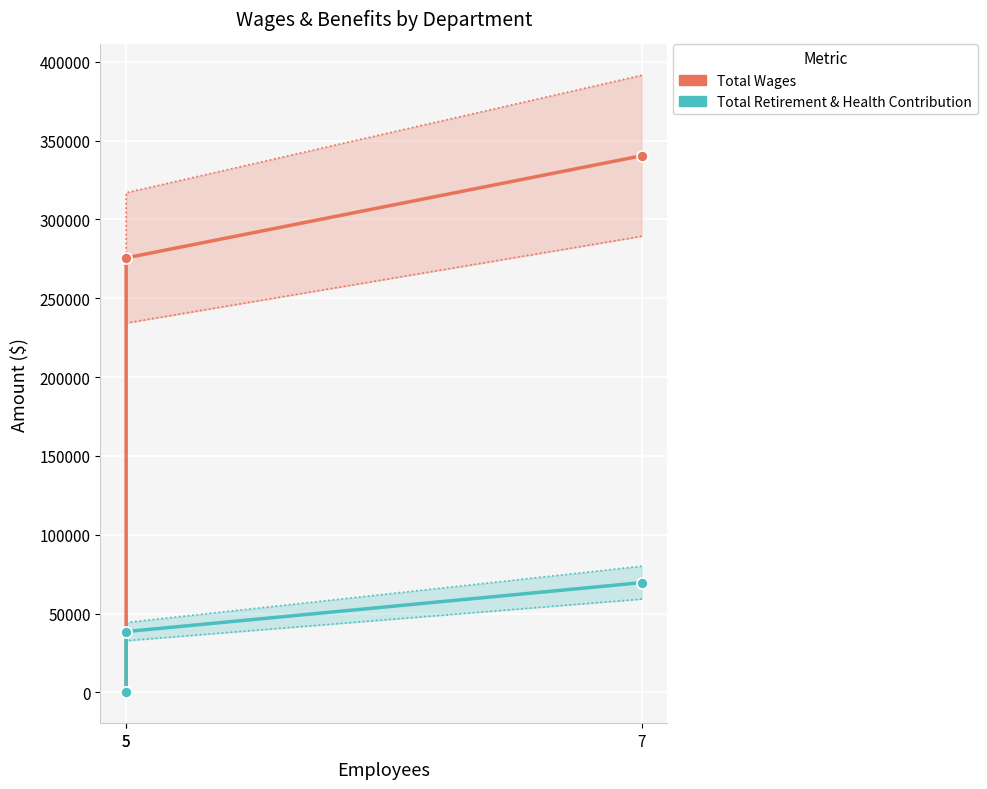

Reading left to right, list all the values displayed in this chart.

Total Wages: 340408	275623	0
Total Retirement & Health Contribution: 69592	38536	0